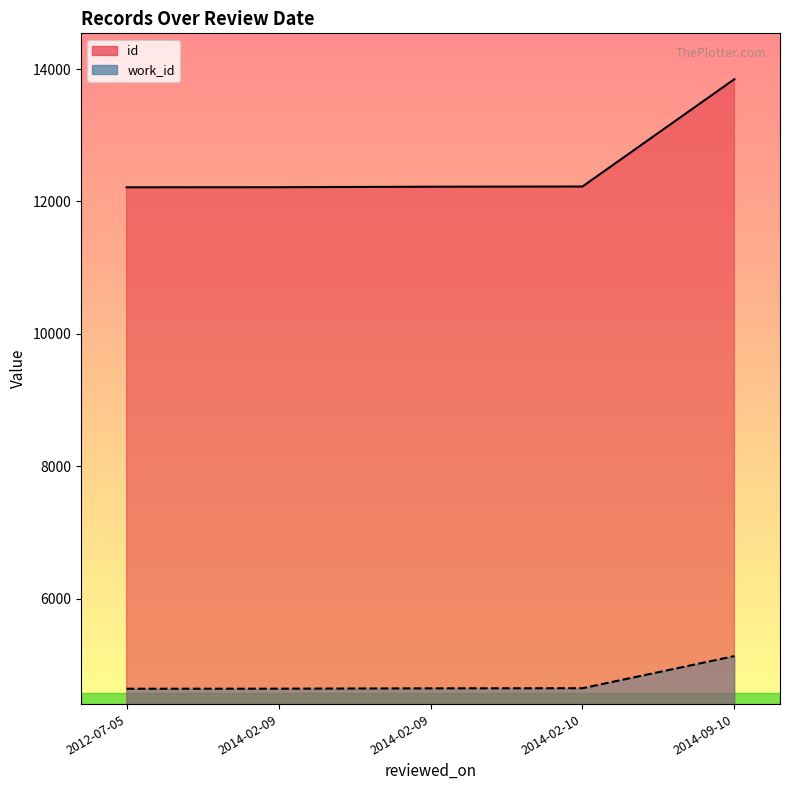

What is the sum of the work_id values at 2014-02-09 and 2014-02-10?

9288